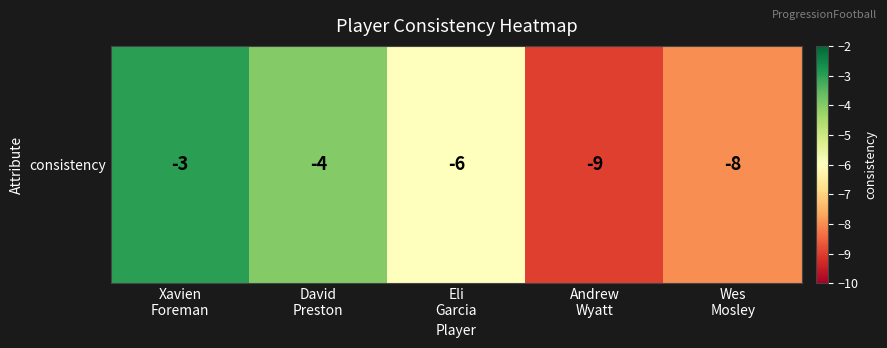

Reading left to right, what are all the values shown in this chart?

-3	-4	-6	-9	-8